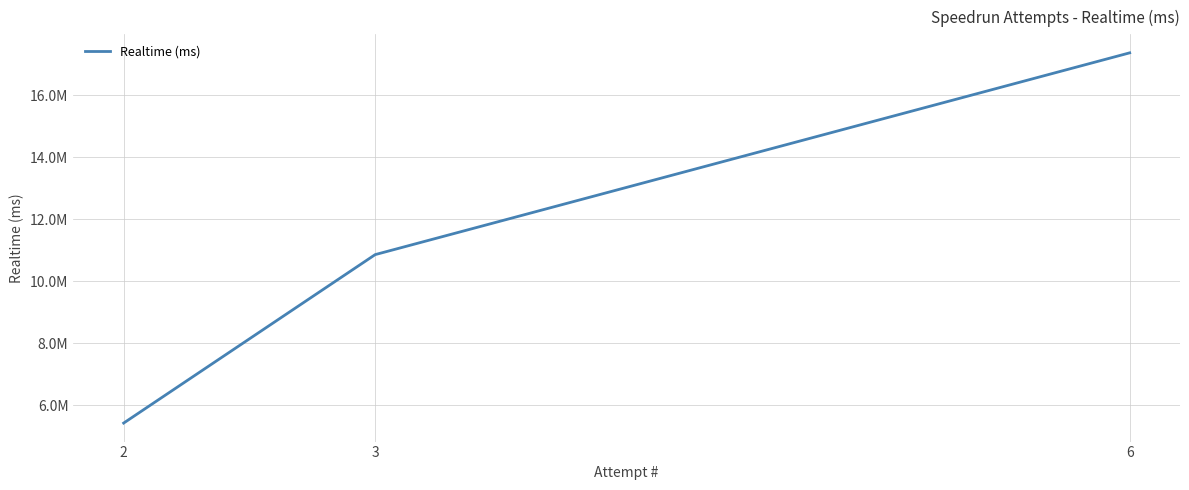

Does the chart have visible grid lines?

Yes